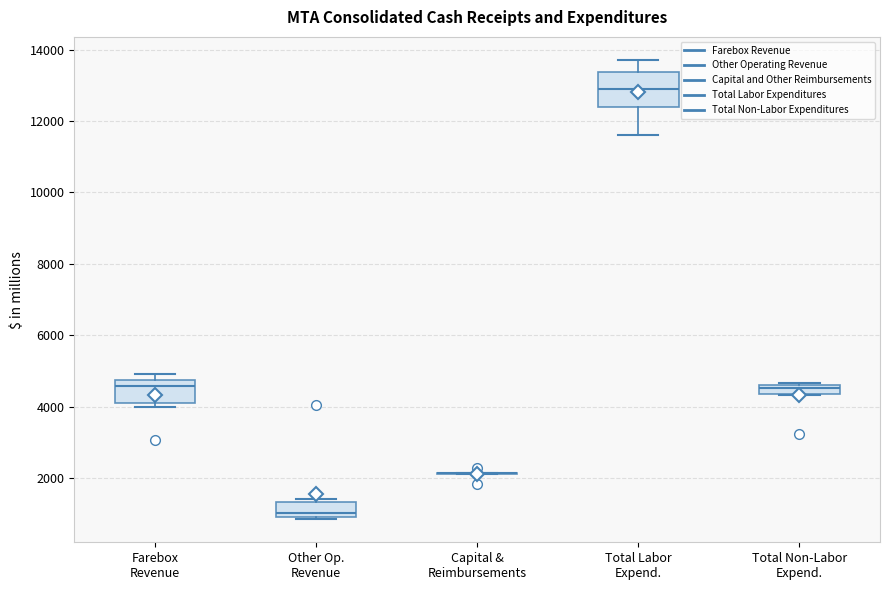

Where does the lower whisker of the box for Total Labor Expend. end on the y-axis? The values are not printed on the chart, so give them approximately, as read against the axis.

11600